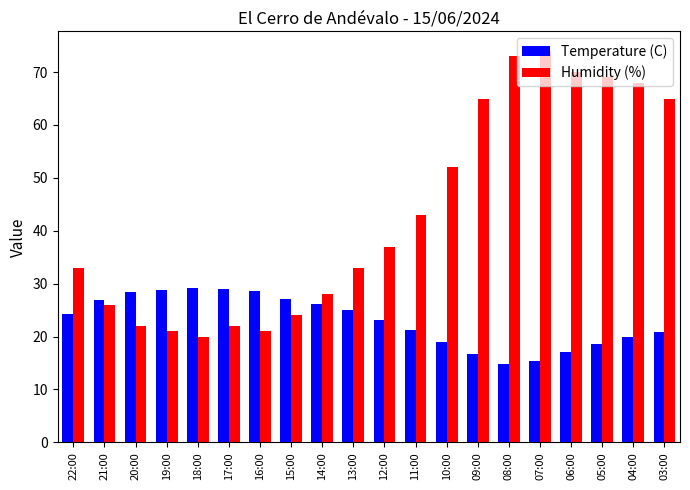

Are the bars horizontal?

No